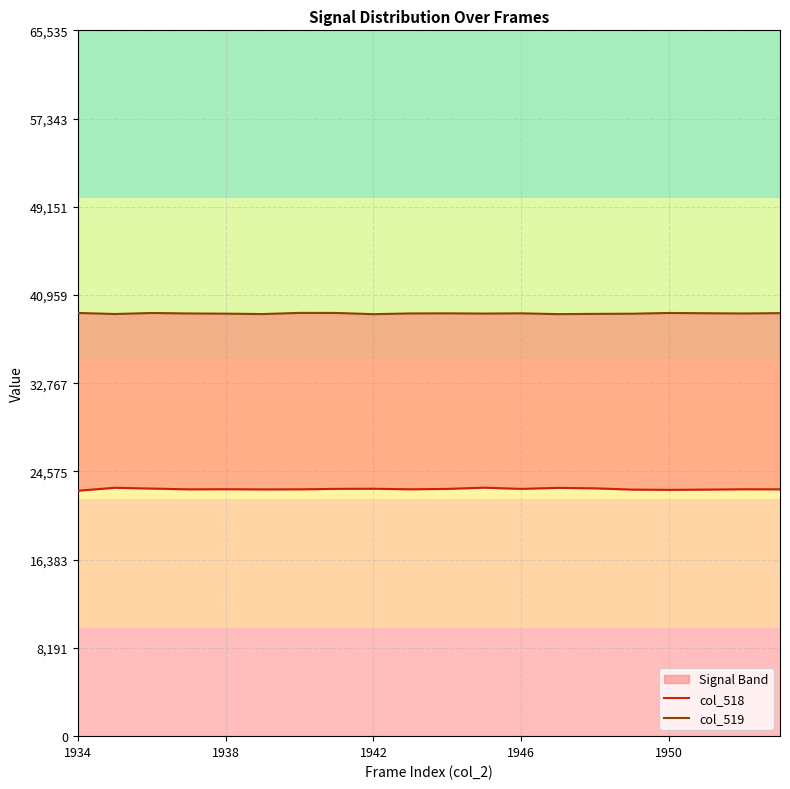

At which label is col_518 closest to 22929?

1938